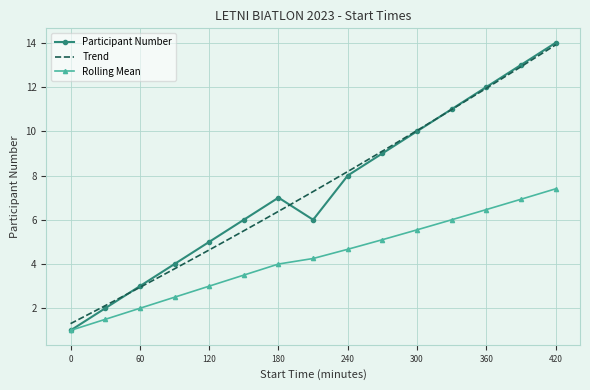

What is the maximum value for Rolling Mean?

7.4